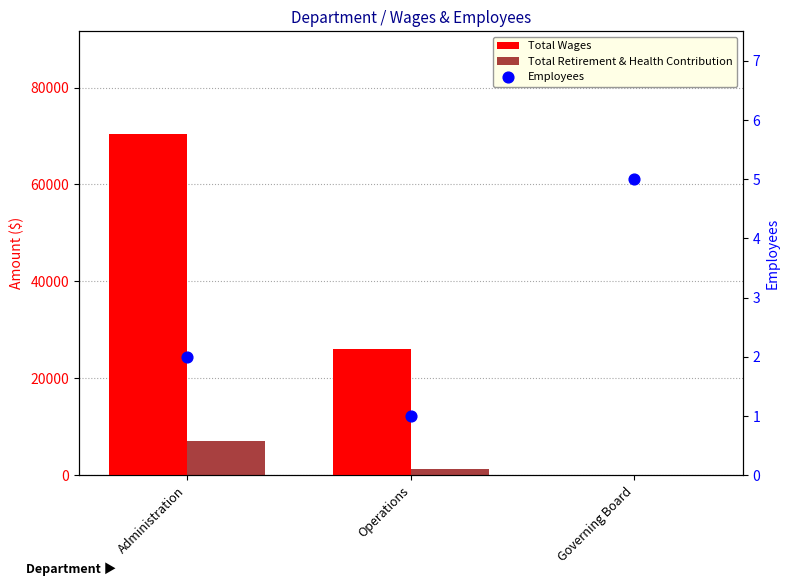

Which series has the widest spread of Y values?

Total Wages